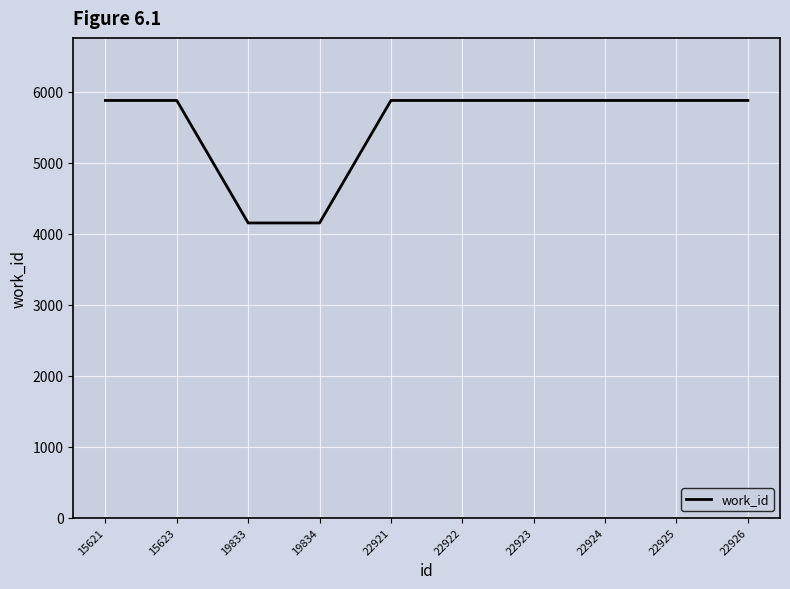

Reading left to right, transcribe all the data shown in this chart.

5880	5880	4153	4153	5880	5880	5880	5880	5880	5880